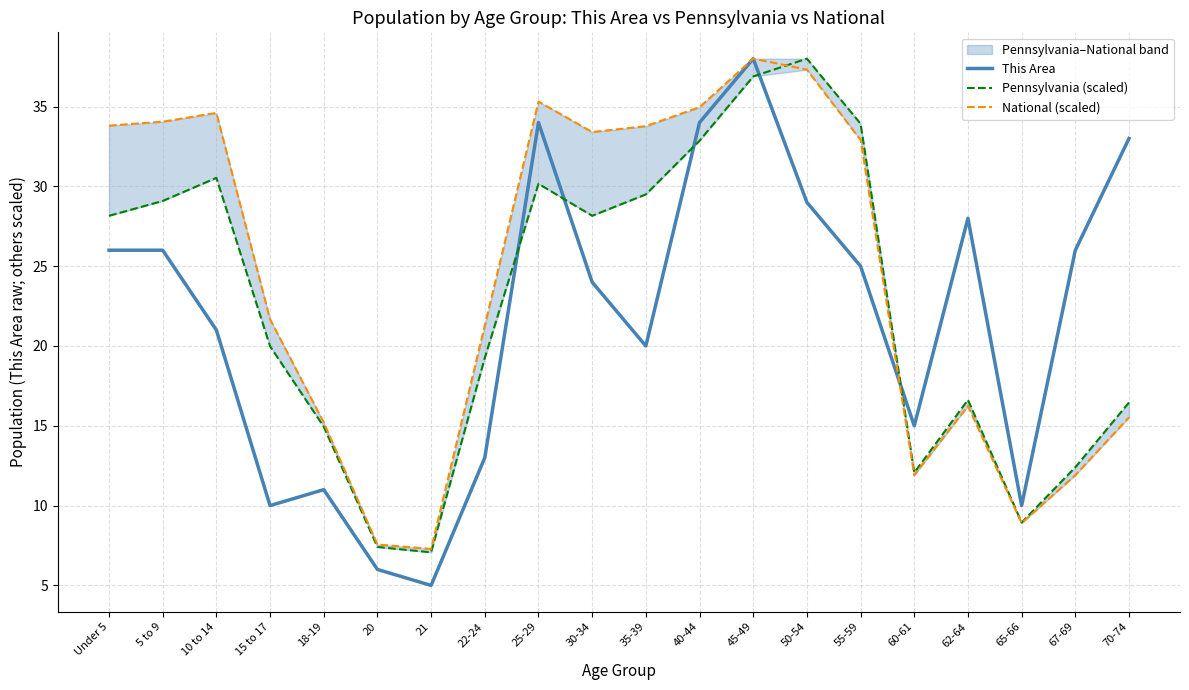

After their last crossing, which series has the higher values: This Area or National (scaled)?

This Area